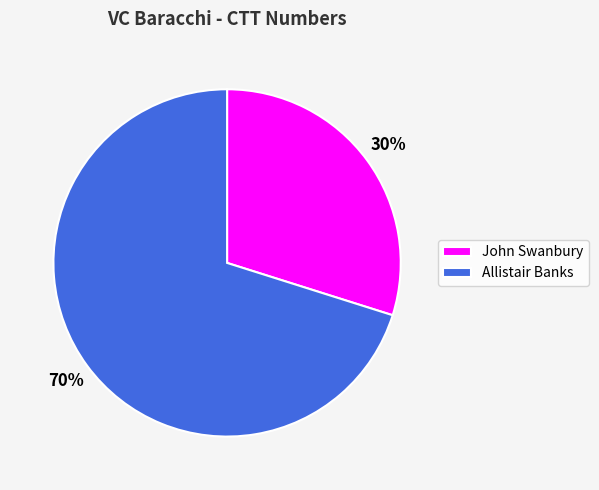

To the nearest percent, what is the difference between the largest and smallest slice percentages?

40%